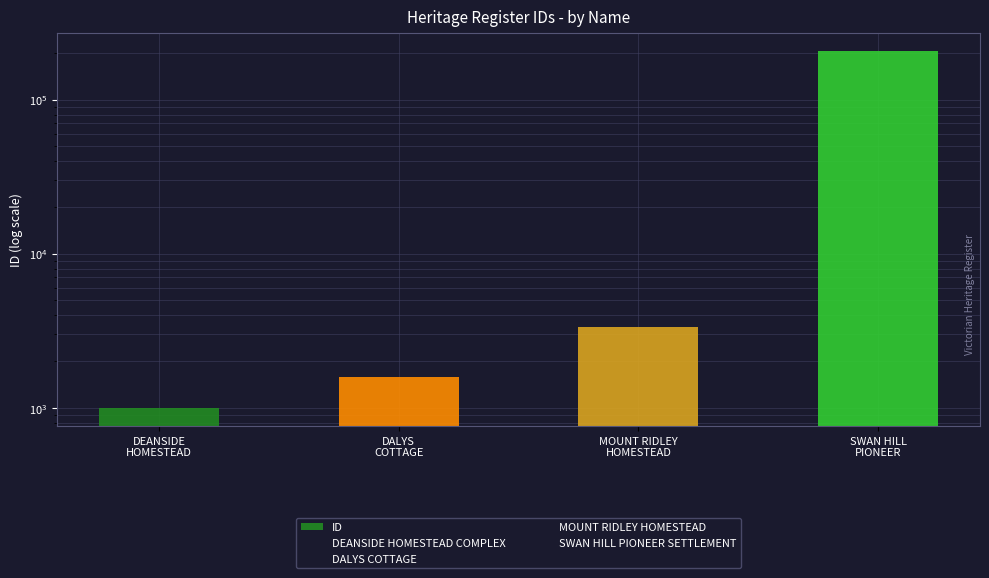

What is the label of the 2nd bar from the left?

DALYS
COTTAGE